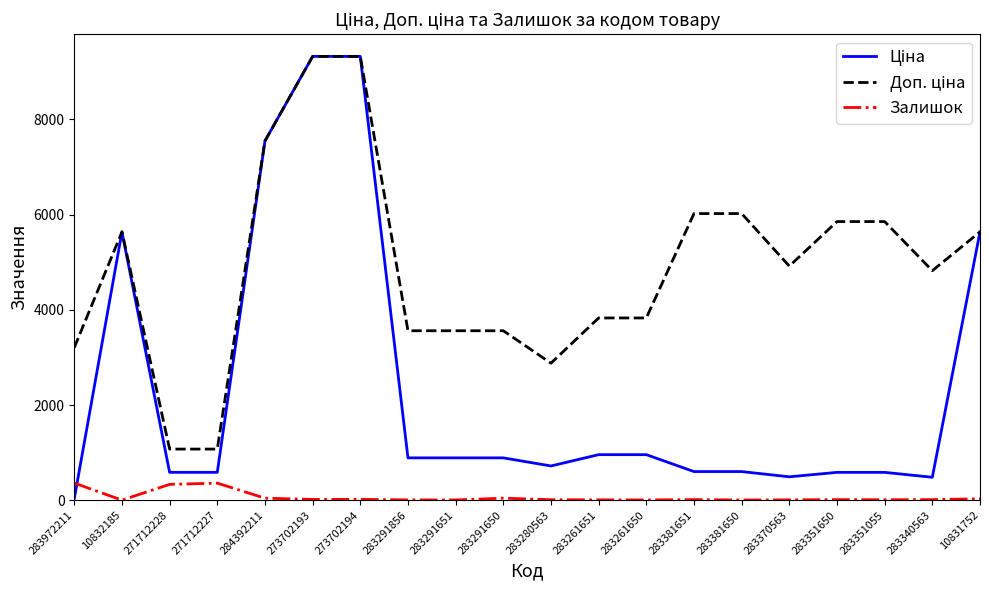

Between which two adjacent categories do Ціна and Залишок first intersect?

283972211 and 10832185